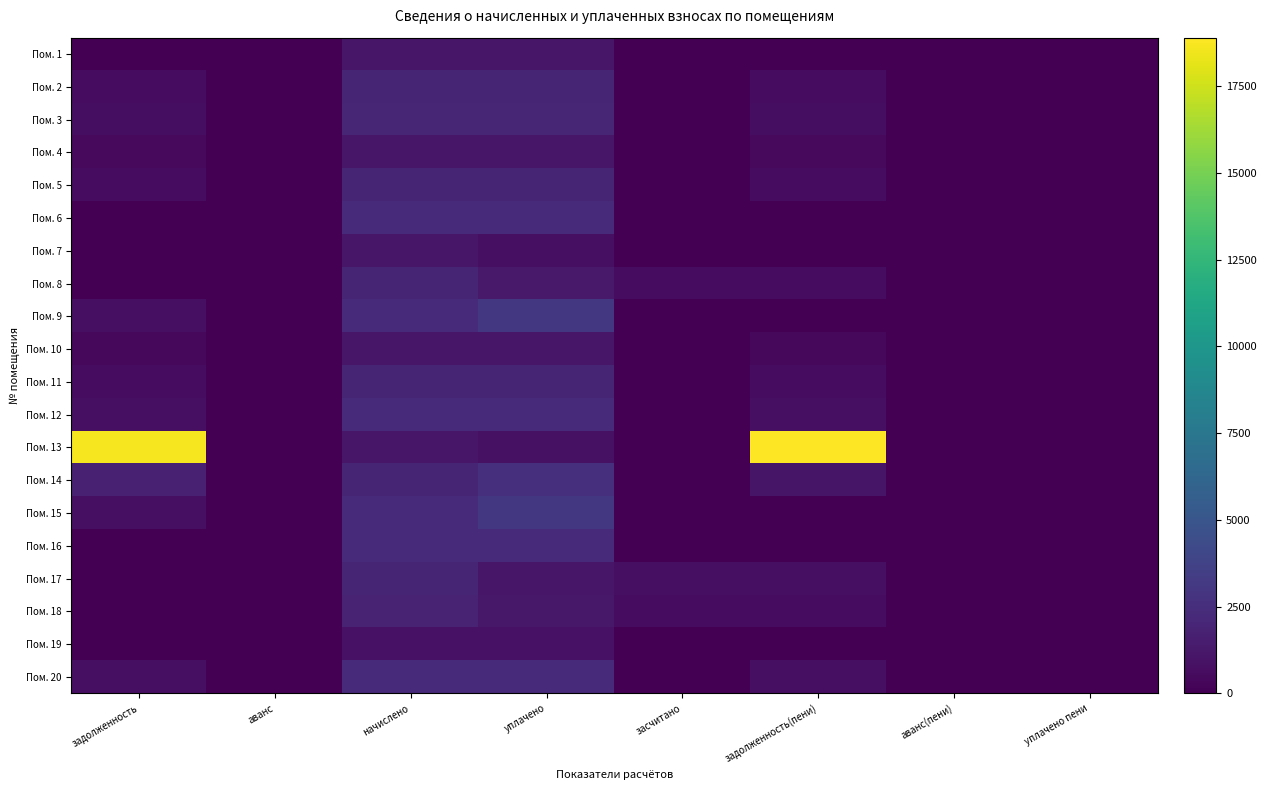

Reading left to right, list all the values displayed in this chart.

Пом. 1: задолженность=0.0	аванс=0.0	начислено=1109.8	уплачено=1109.8	засчитано=0.0	задолженность(пени)=0.0	аванс(пени)=0.0	уплачено пени=0.0
Пом. 2: задолженность=650.1	аванс=0.0	начислено=1950.4	уплачено=1950.4	засчитано=0.0	задолженность(пени)=650.1	аванс(пени)=0.0	уплачено пени=0.0
Пом. 3: задолженность=685.8	аванс=0.0	начислено=2057.3	уплачено=2057.3	засчитано=0.0	задолженность(пени)=685.8	аванс(пени)=0.0	уплачено пени=0.0
Пом. 4: задолженность=455.4	аванс=0.0	начислено=1117.2	уплачено=1117.2	засчитано=0.0	задолженность(пени)=455.4	аванс(пени)=0.0	уплачено пени=0.0
Пом. 5: задолженность=653.3	аванс=0.0	начислено=1957.8	уплачено=1957.8	засчитано=0.0	задолженность(пени)=653.3	аванс(пени)=0.0	уплачено пени=0.0
Пом. 6: задолженность=0.0	аванс=0.0	начислено=2304.4	уплачено=2304.4	засчитано=0.0	задолженность(пени)=0.0	аванс(пени)=0.0	уплачено пени=0.0
Пом. 7: задолженность=0.0	аванс=-372.4	начислено=1117.2	уплачено=744.8	засчитано=0.0	задолженность(пени)=0.0	аванс(пени)=0.0	уплачено пени=0.0
Пом. 8: задолженность=0.0	аванс=0.0	начислено=1957.8	уплачено=1305.2	засчитано=652.6	задолженность(пени)=652.6	аванс(пени)=0.0	уплачено пени=23.6
Пом. 9: задолженность=768.1	аванс=0.0	начислено=2304.4	уплачено=3072.5	засчитано=0.0	задолженность(пени)=0.0	аванс(пени)=0.0	уплачено пени=0.0
Пом. 10: задолженность=372.4	аванс=0.0	начислено=1117.2	уплачено=1117.2	засчитано=0.0	задолженность(пени)=372.4	аванс(пени)=0.0	уплачено пени=0.0
Пом. 11: задолженность=656.2	аванс=0.0	начислено=1957.8	уплачено=1957.8	засчитано=0.0	задолженность(пени)=656.2	аванс(пени)=0.0	уплачено пени=0.0
Пом. 12: задолженность=768.1	аванс=0.0	начислено=2304.4	уплачено=2304.4	засчитано=0.0	задолженность(пени)=768.1	аванс(пени)=0.0	уплачено пени=0.0
Пом. 13: задолженность=18638.4	аванс=0.0	начислено=1117.2	уплачено=862.8	засчитано=0.0	задолженность(пени)=18892.7	аванс(пени)=0.0	уплачено пени=0.0
Пом. 14: задолженность=1742.7	аванс=0.0	начислено=1957.8	уплачено=2610.4	засчитано=0.0	задолженность(пени)=1090.1	аванс(пени)=0.0	уплачено пени=0.0
Пом. 15: задолженность=768.1	аванс=0.0	начислено=2304.4	уплачено=3072.5	засчитано=0.0	задолженность(пени)=0.0	аванс(пени)=0.0	уплачено пени=0.0
Пом. 16: задолженность=26.3	аванс=0.0	начислено=2322.8	уплачено=2322.8	засчитано=0.0	задолженность(пени)=26.3	аванс(пени)=0.0	уплачено пени=0.0
Пом. 17: задолженность=0.0	аванс=0.0	начислено=1976.2	уплачено=1166.6	засчитано=809.6	задолженность(пени)=809.6	аванс(пени)=0.0	уплачено пени=0.0
Пом. 18: задолженность=0.3	аванс=0.0	начислено=1869.3	уплачено=1246.2	засчитано=623.4	задолженность(пени)=623.4	аванс(пени)=0.0	уплачено пени=0.0
Пом. 19: задолженность=0.0	аванс=0.0	начислено=954.9	уплачено=954.9	засчитано=0.0	задолженность(пени)=0.0	аванс(пени)=0.0	уплачено пени=0.0
Пом. 20: задолженность=748.5	аванс=0.0	начислено=2245.4	уплачено=2245.4	засчитано=0.0	задолженность(пени)=748.5	аванс(пени)=0.0	уплачено пени=0.9